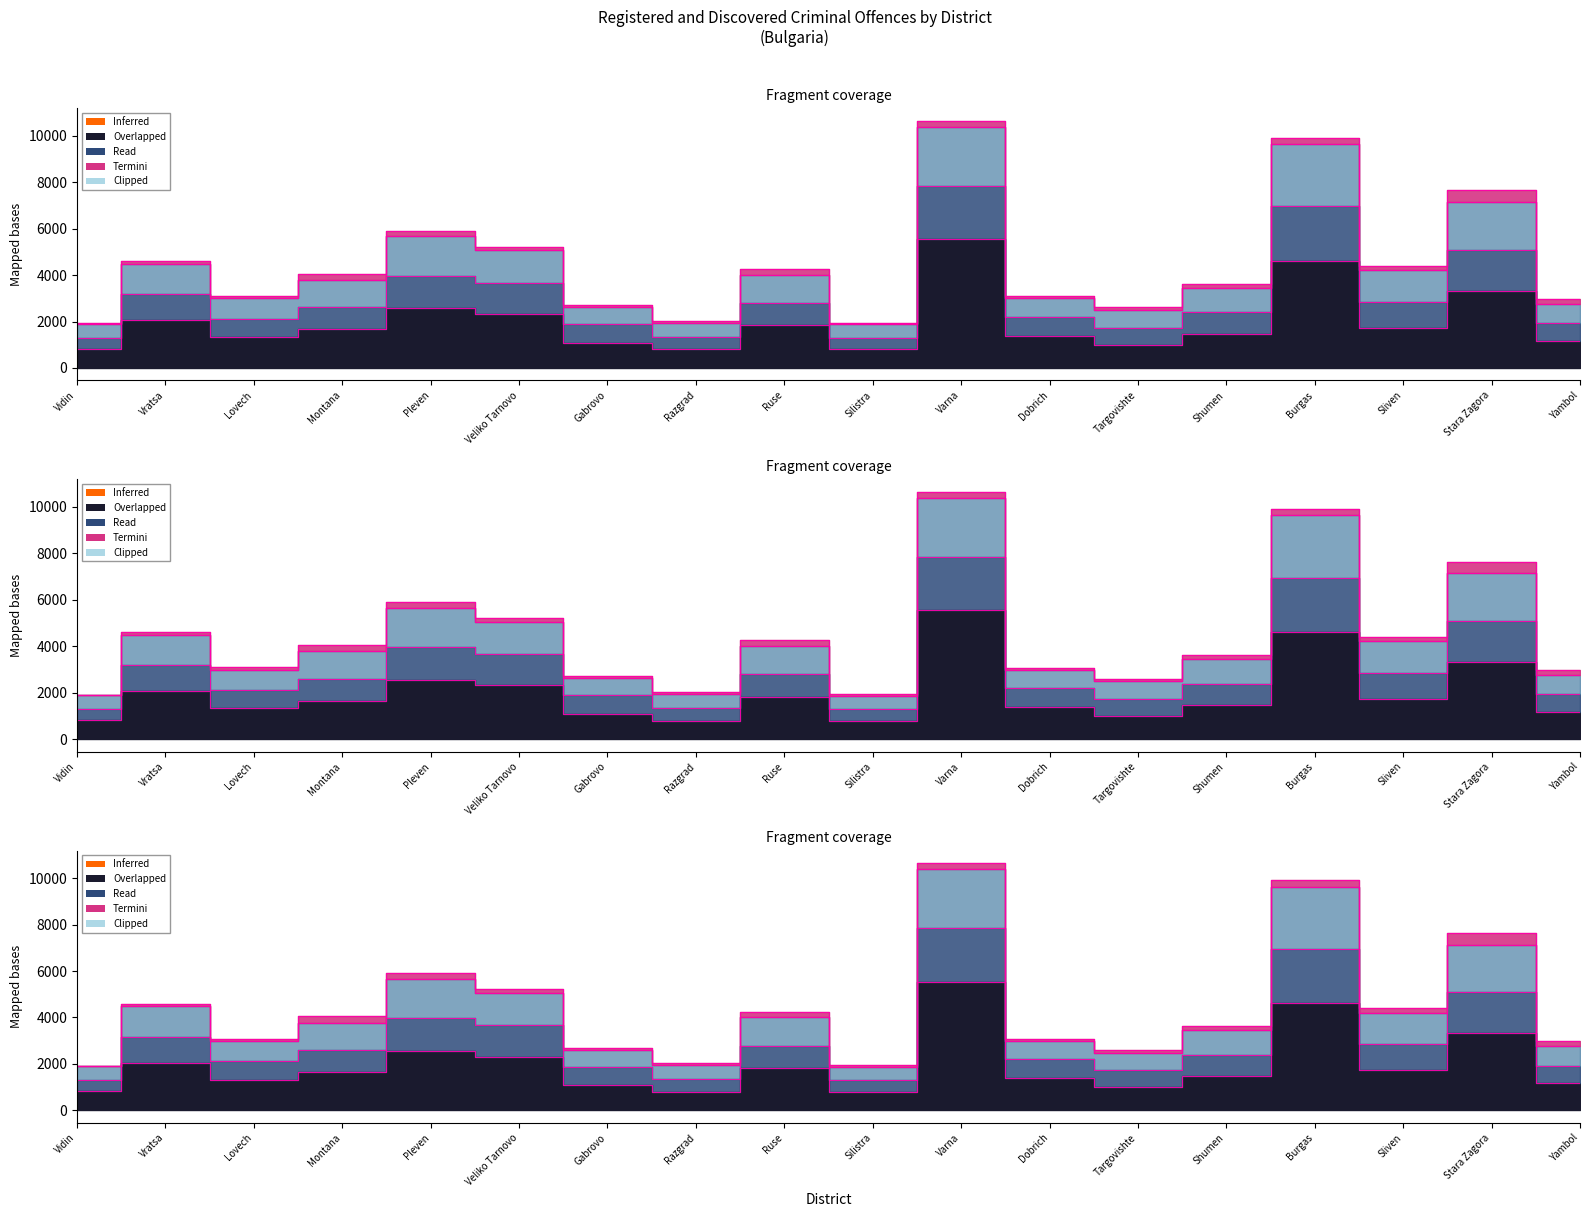

Between Dobrich and Shumen, which is larger?

Shumen